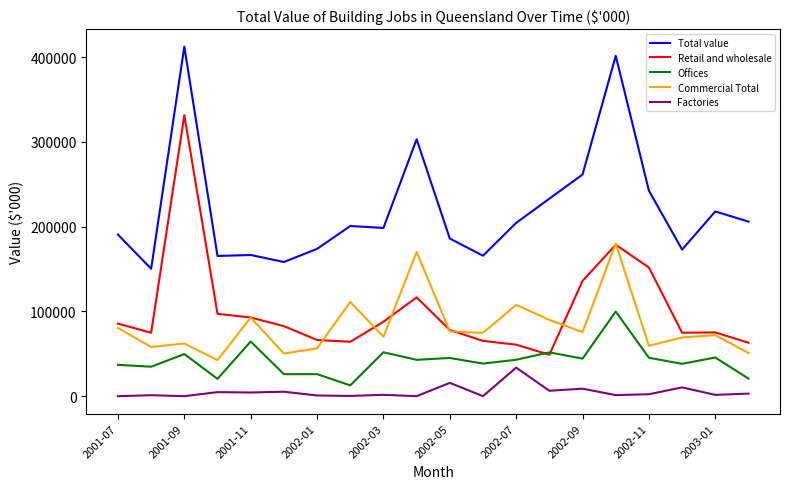

Rank the series by their maximum value, from lowest to highest.

Factories, Offices, Commercial Total, Retail and wholesale, Total value